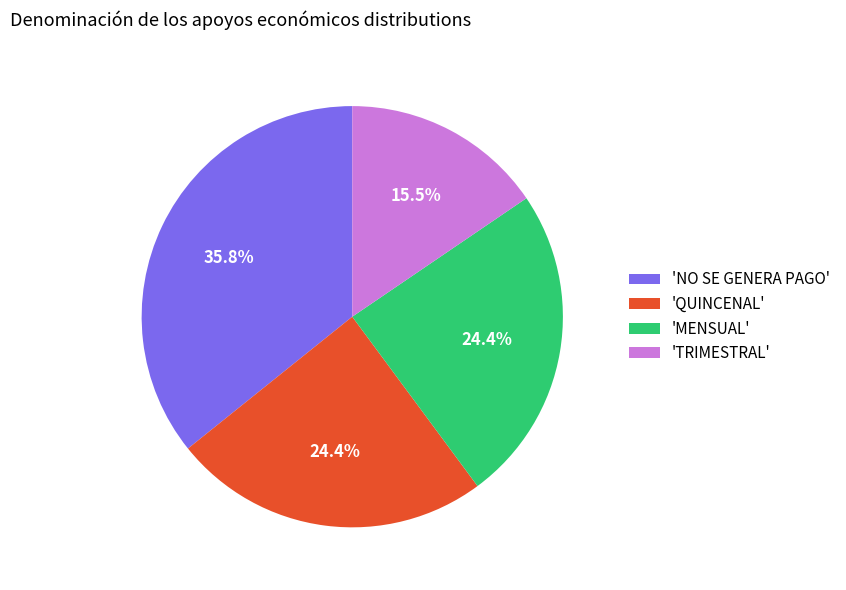

Is there a majority slice in this chart?

No